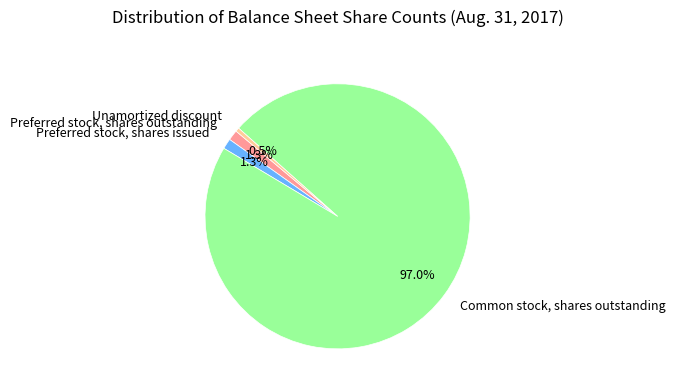

Count the number of slices in the pie.

4